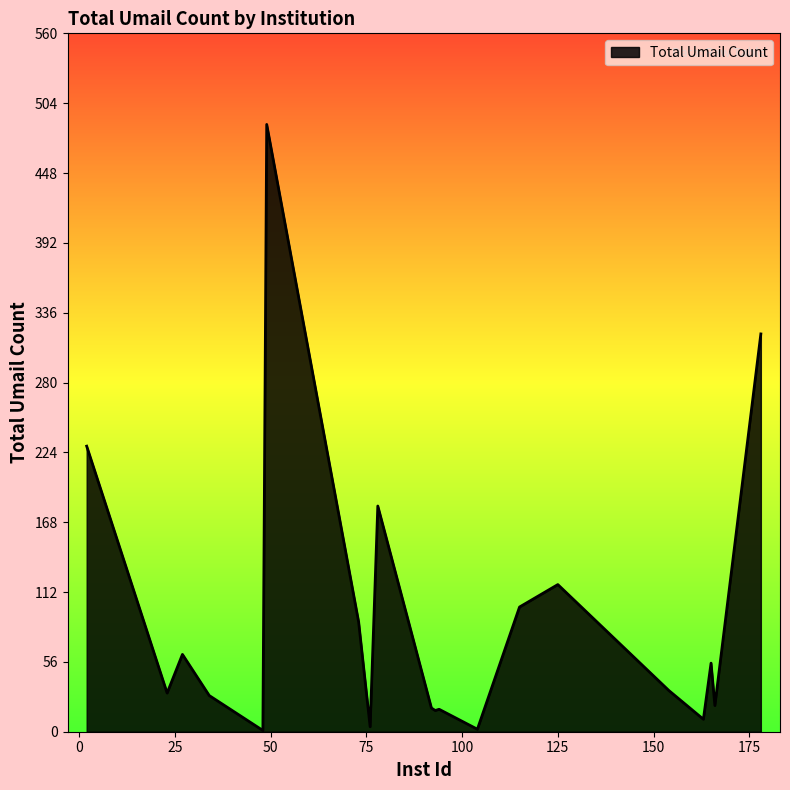

Does the chart have visible grid lines?

No